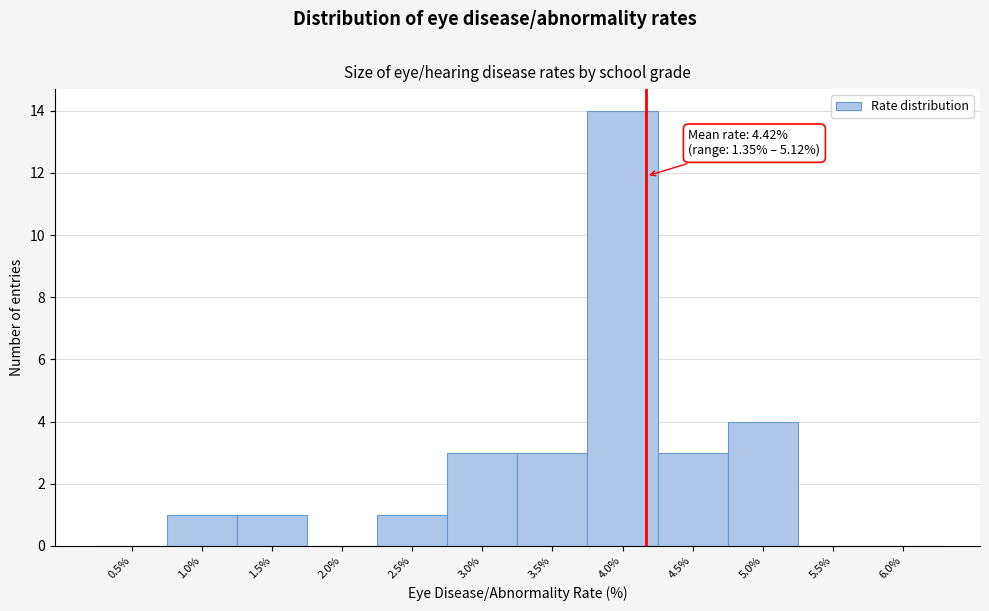

Reading left to right, extract all data points from this chart.

0.5%=0	1.0%=1	1.5%=1	2.0%=0	2.5%=1	3.0%=3	3.5%=3	4.0%=14	4.5%=3	5.0%=4	5.5%=0	6.0%=0